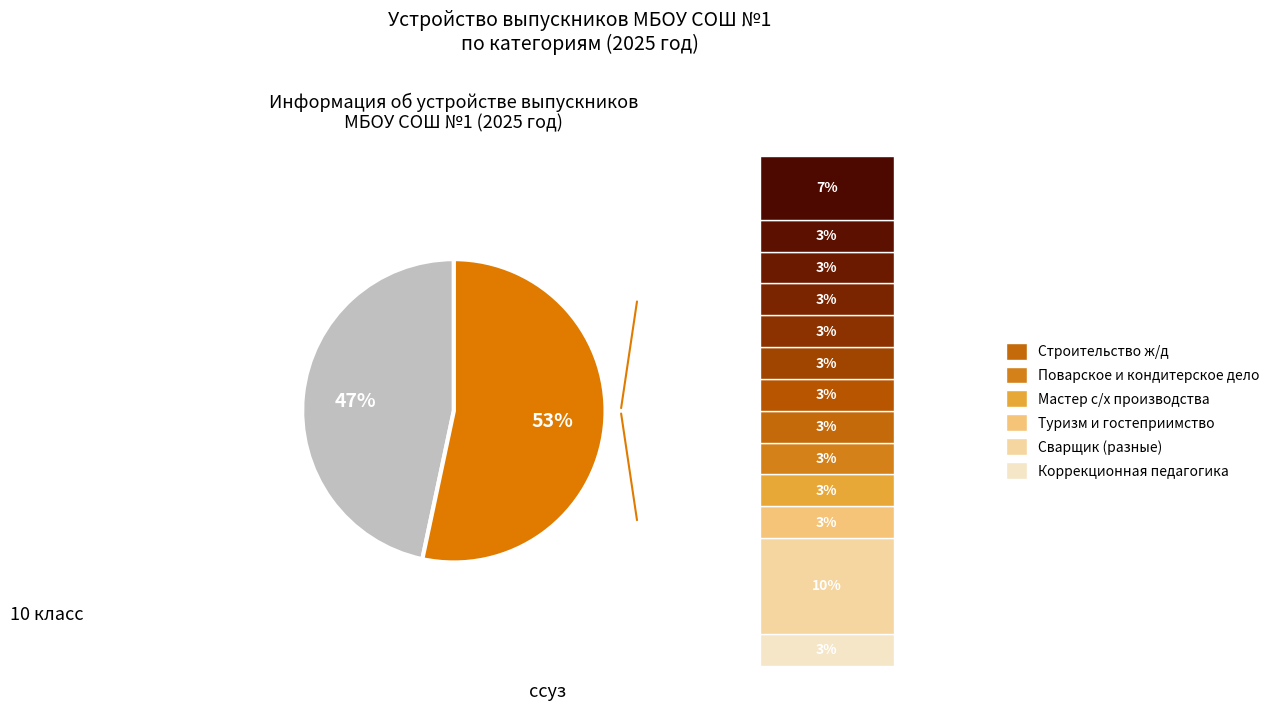

Is there a majority slice in this chart?

Yes